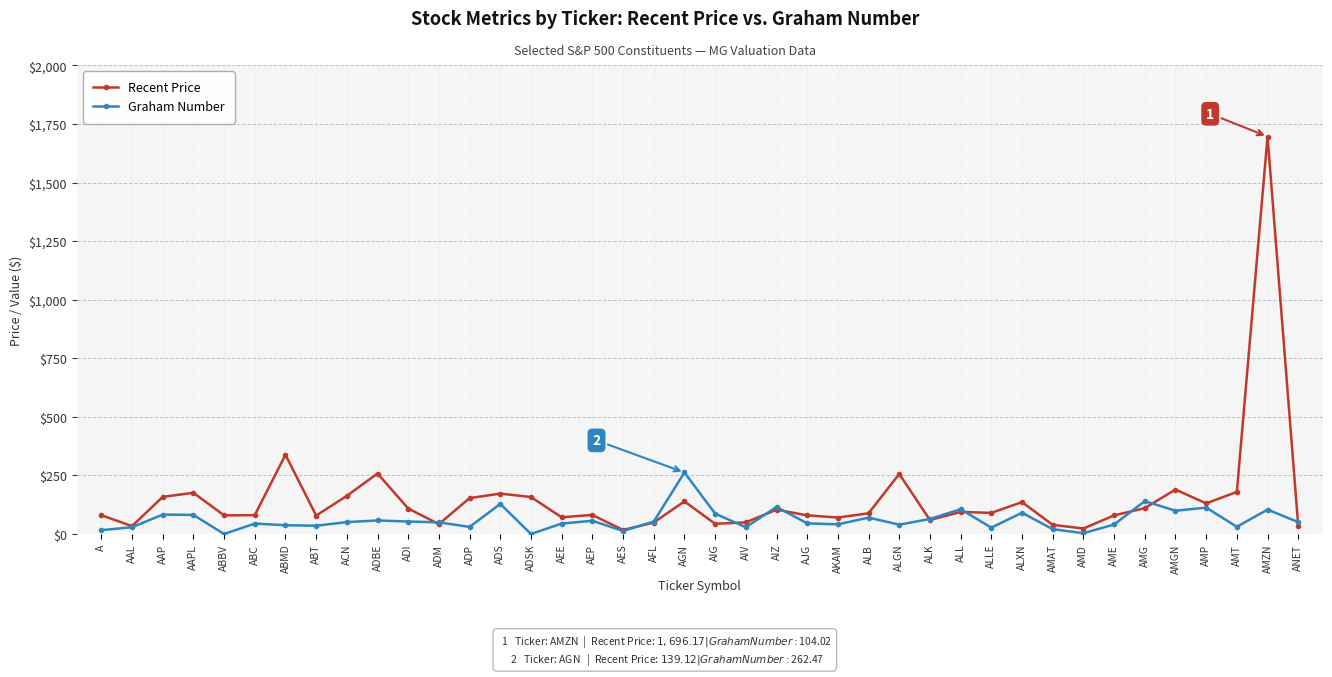

At which category does Recent Price reach its first local valley?

AAL